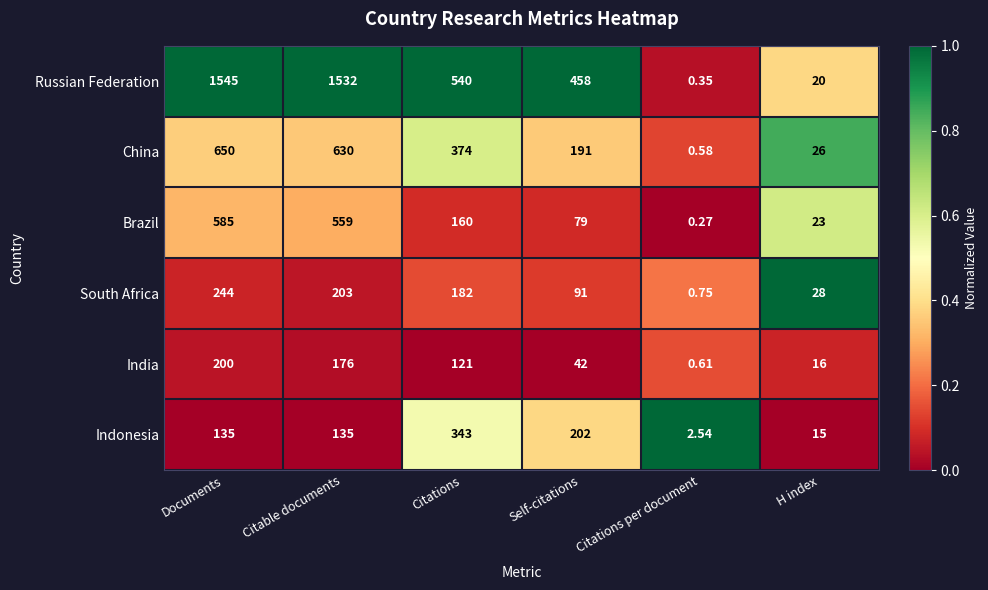

Which category has the lowest value across all series?

Citations per document